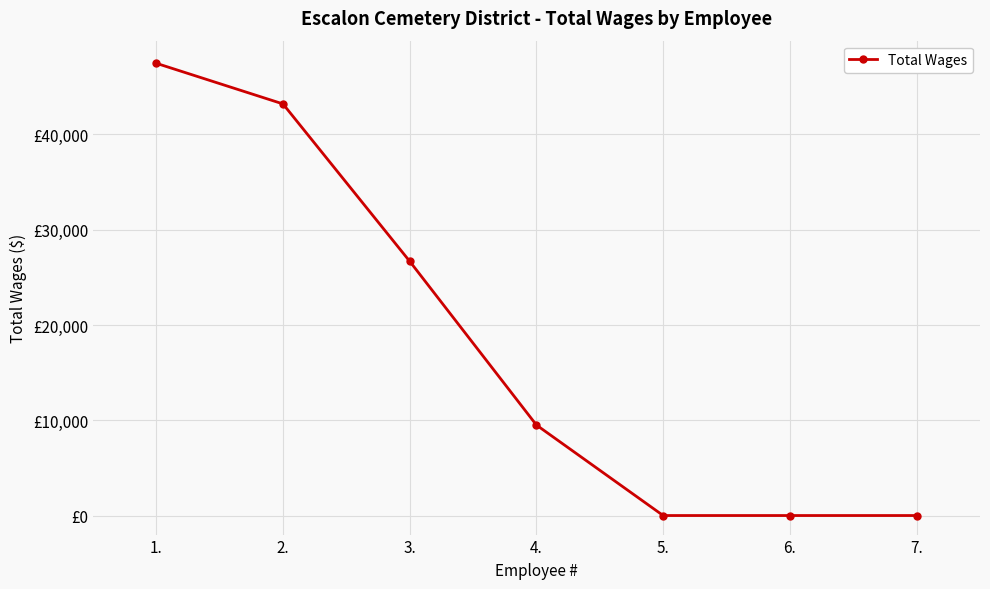

What is the greatest value displayed?

47471